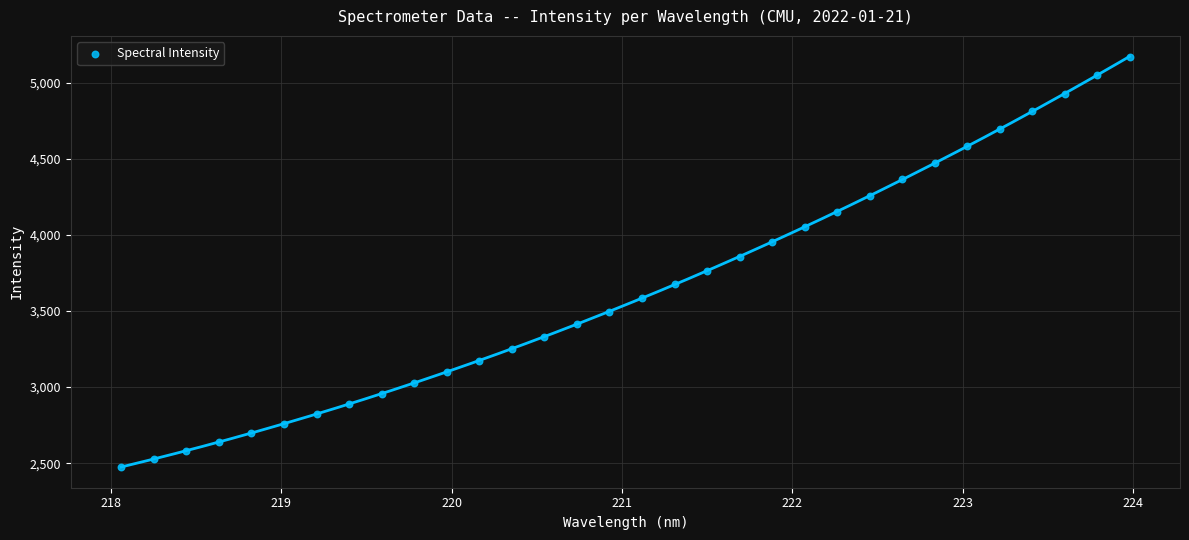

What is the range of Y values (max minus min)?

2698.1